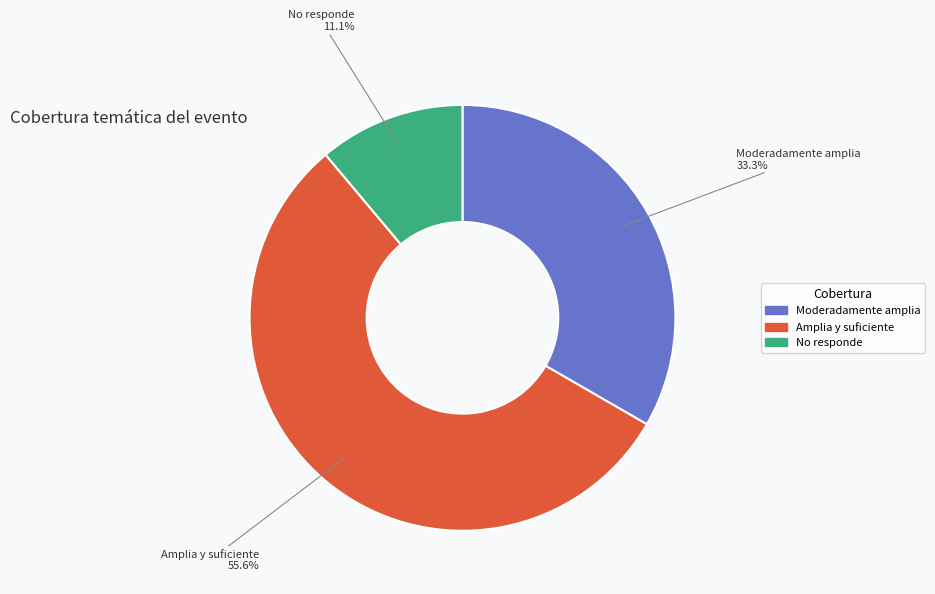

To the nearest percent, what is the difference between the Moderadamente amplia and Amplia y suficiente slice percentages?

22%